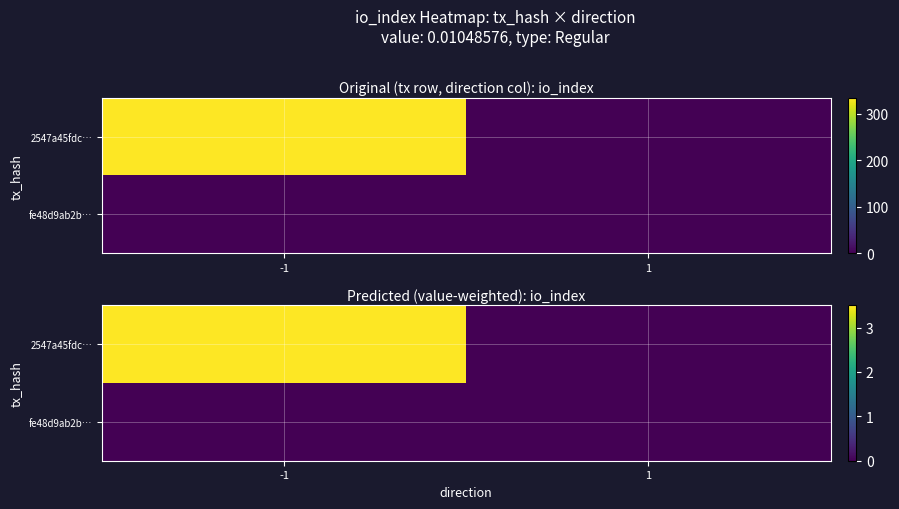

What is the highest value of the 2547a45fdc… series?

3.5